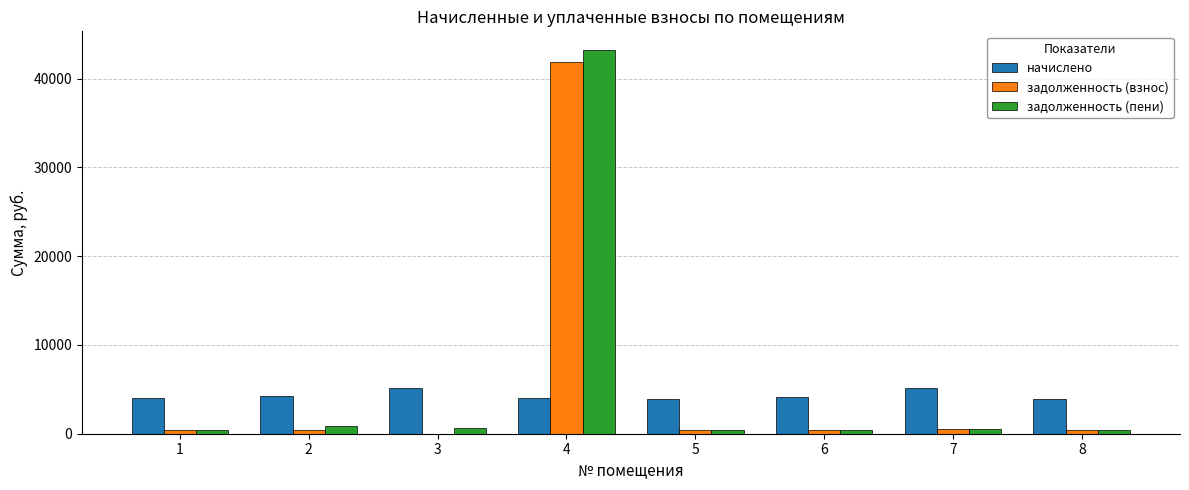

What is the maximum value for задолженность (пени)?

43168.6